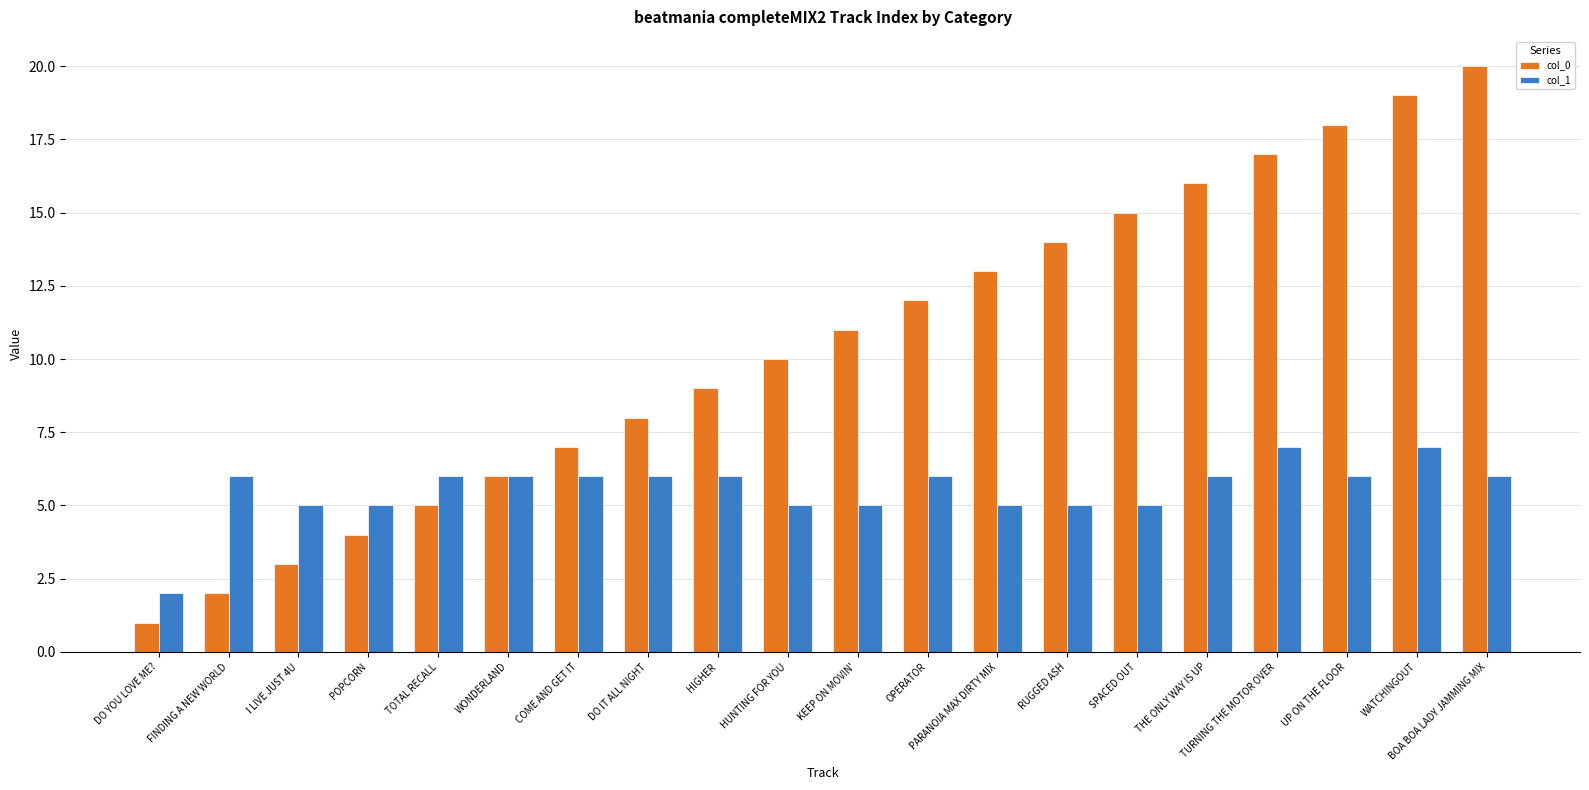

Which series has the widest spread of values?

col_0